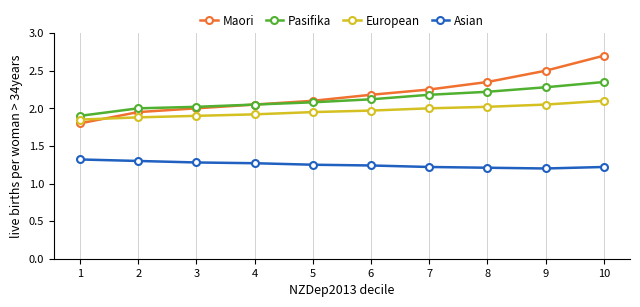

What are all the series names shown in the legend?

Maori, Pasifika, European, Asian